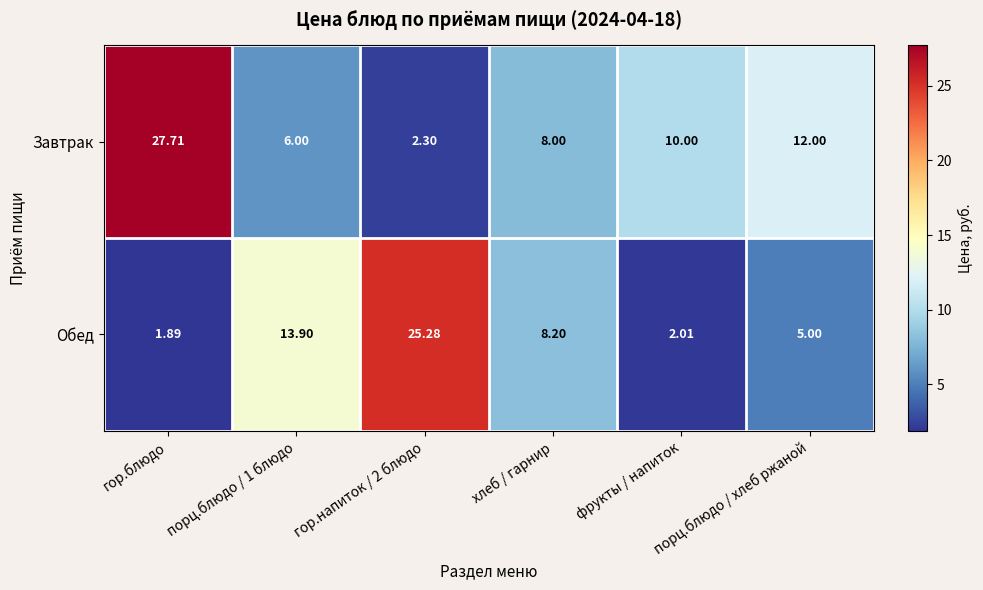

Count the number of data series in this chart.

2